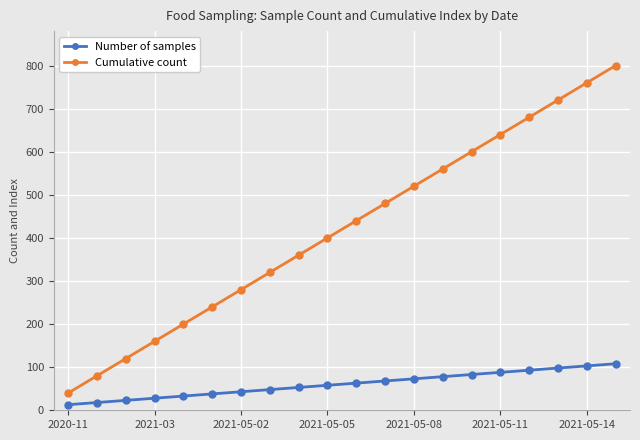

List the series in order of their peak value, highest first.

Cumulative count, Number of samples